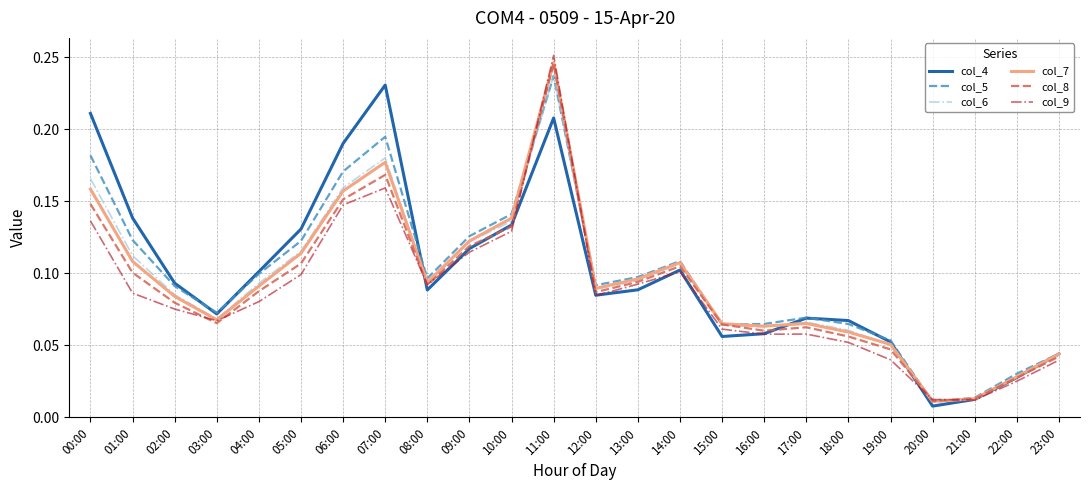

Is the value of col_7 at 16:00 greater than the value of col_8 at 02:00?

No